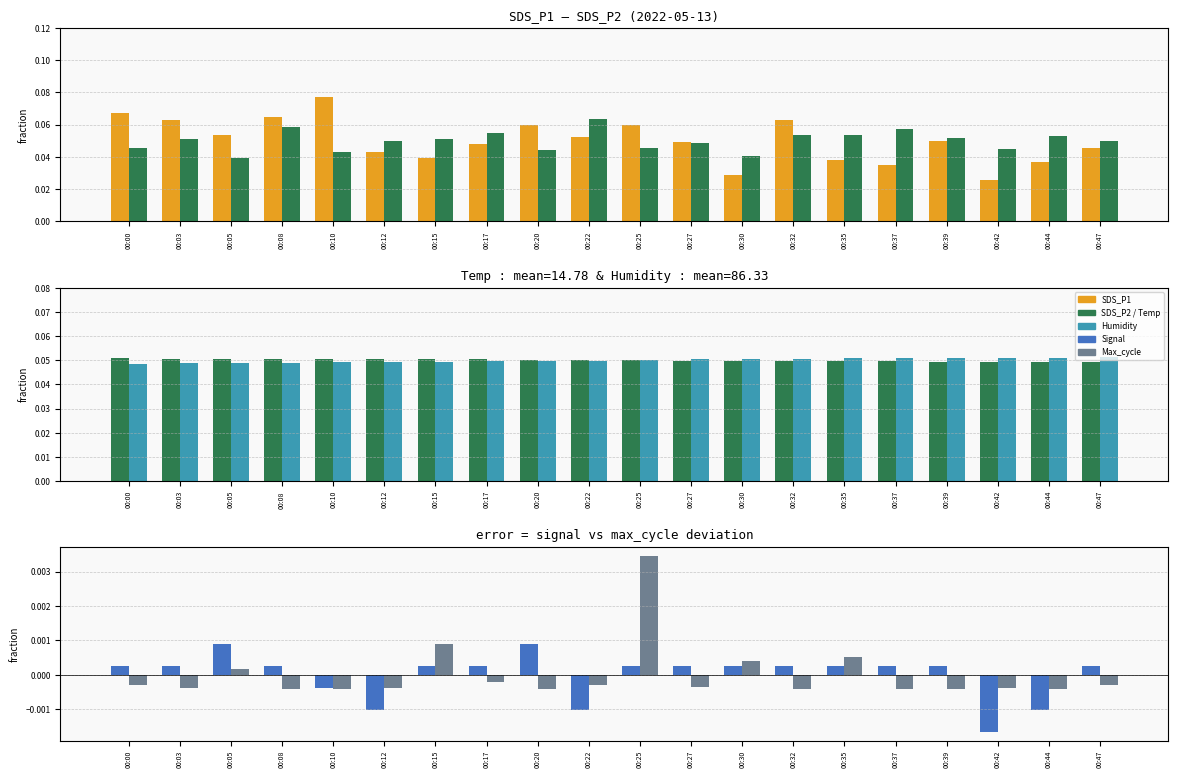

Which label corresponds to the largest value in the chart?

00:10